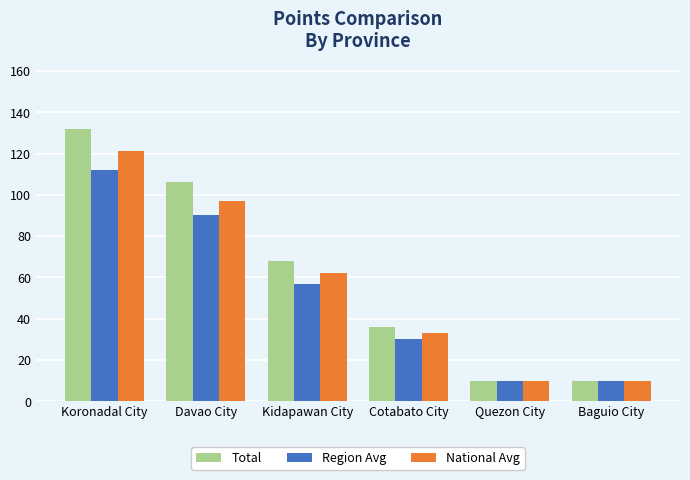

Between Davao City and Quezon City, which series saw the biggest shift?

Total